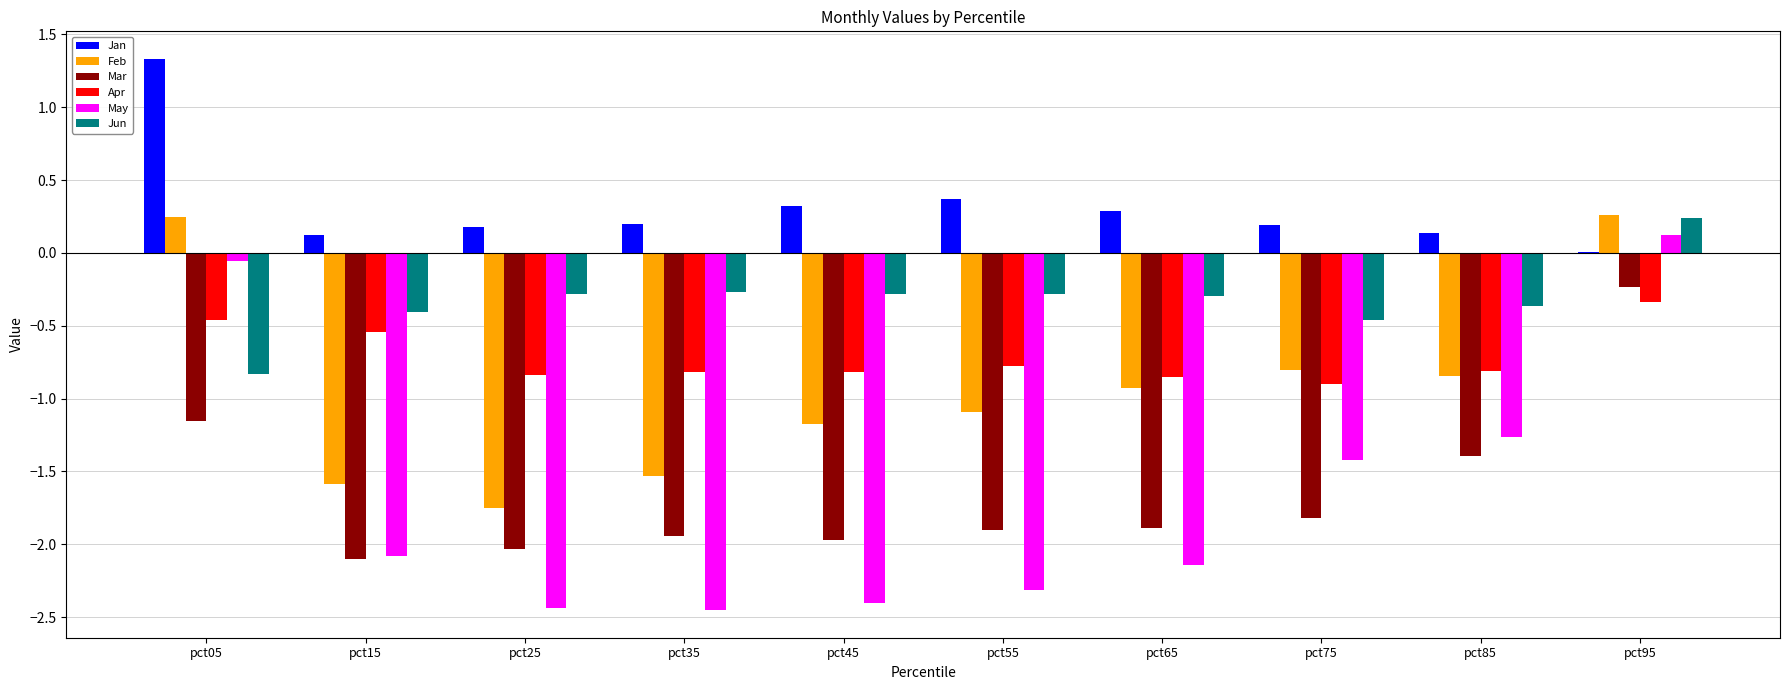

True or false: Mar has a value of -1.9 at pct55.

True